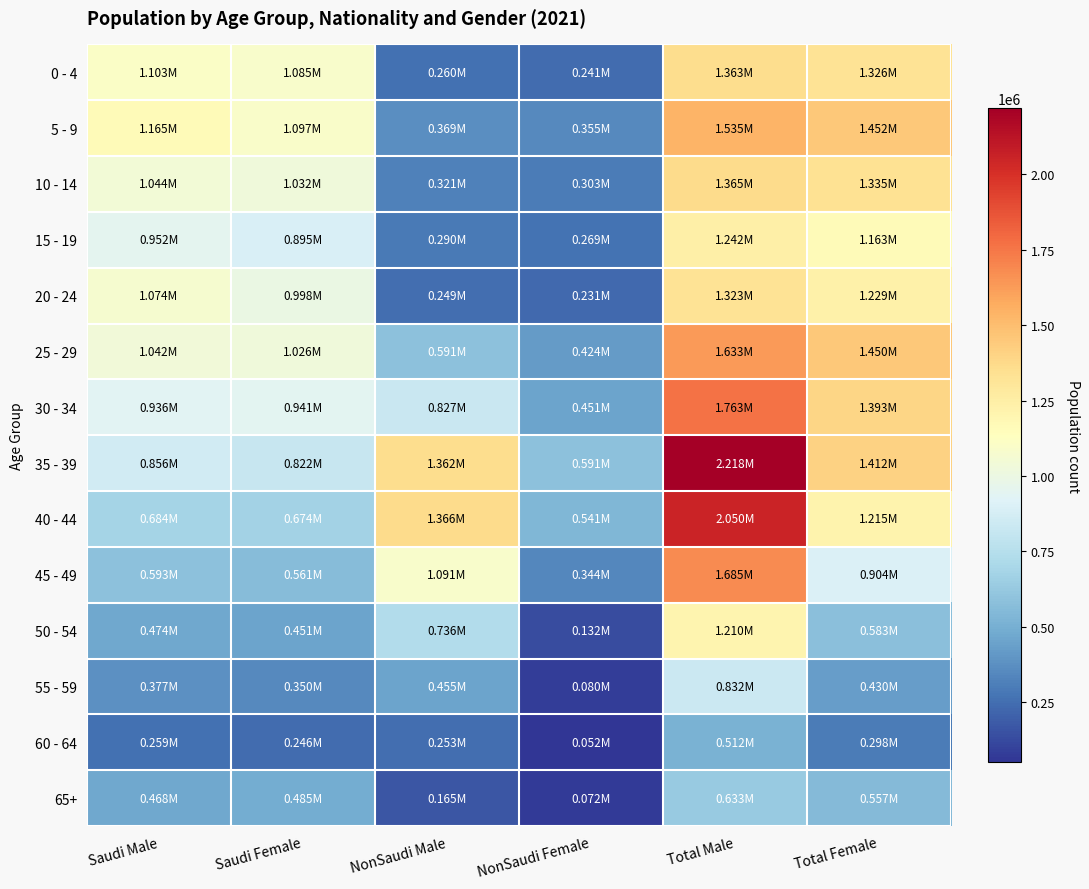

What is the minimum value shown in the chart?

52188